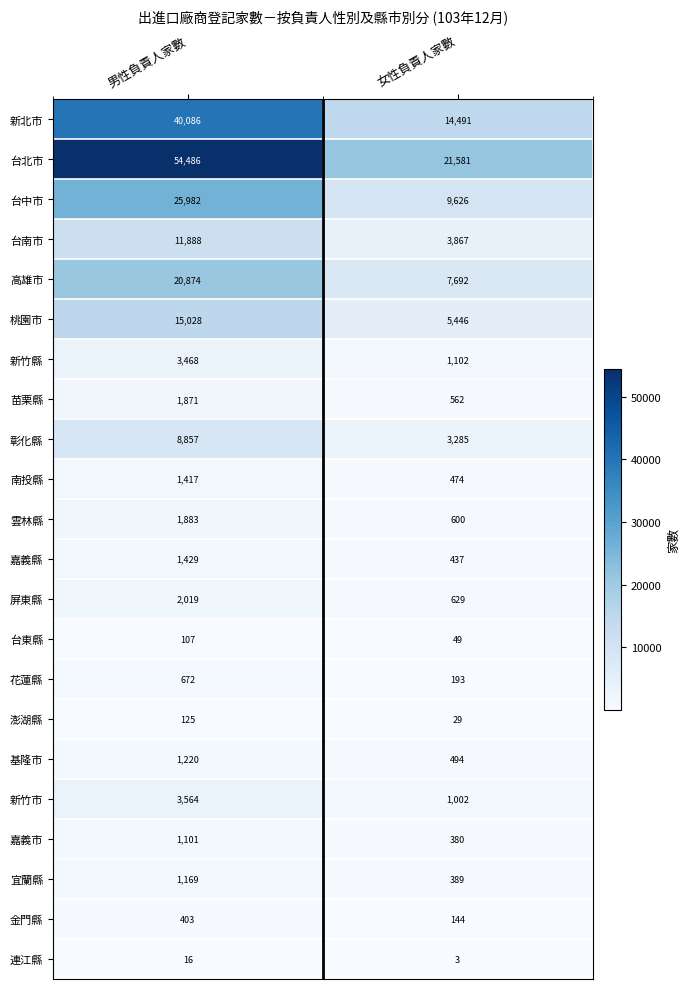

What value does the 基隆市 series have at 男性負責人家數?

1220